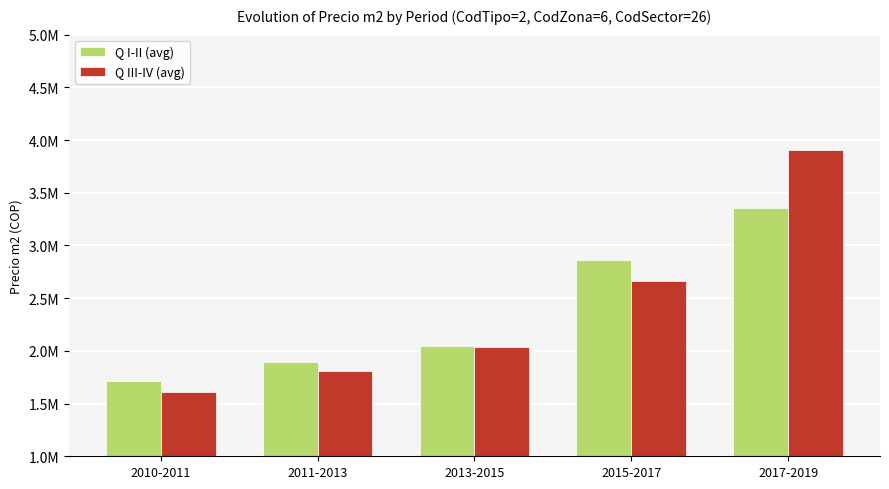

At 2010-2011, list the series in order from smallest to largest.

Q III-IV (avg), Q I-II (avg)